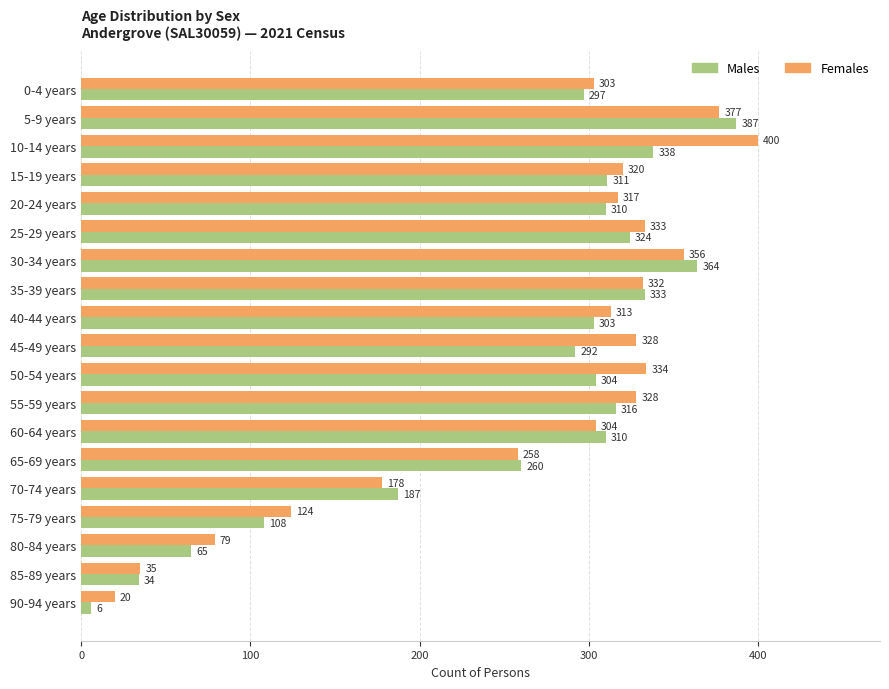

What are all the series names shown in the legend?

Males, Females